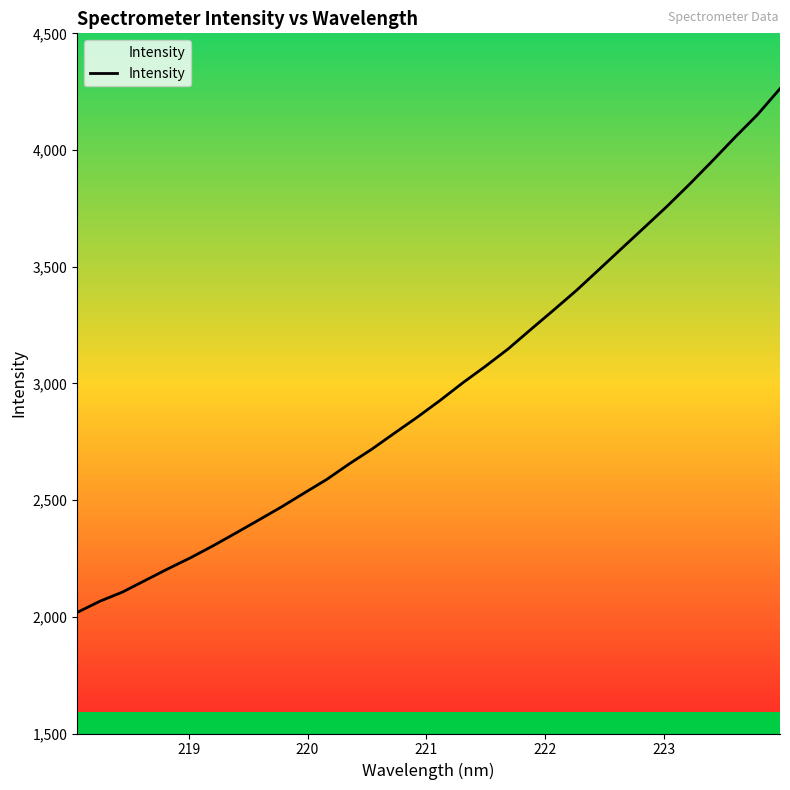

What is the greatest value displayed?

4262.9